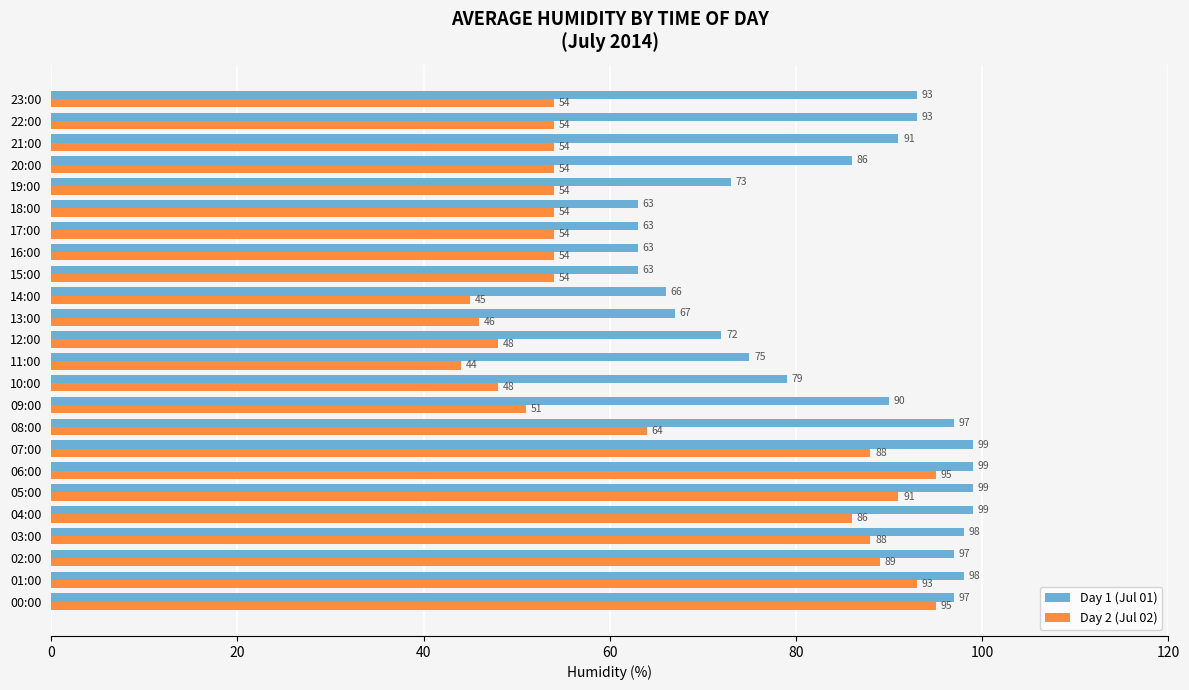

Rank the series at 21:00 from highest to lowest value.

Day 1 (Jul 01), Day 2 (Jul 02)